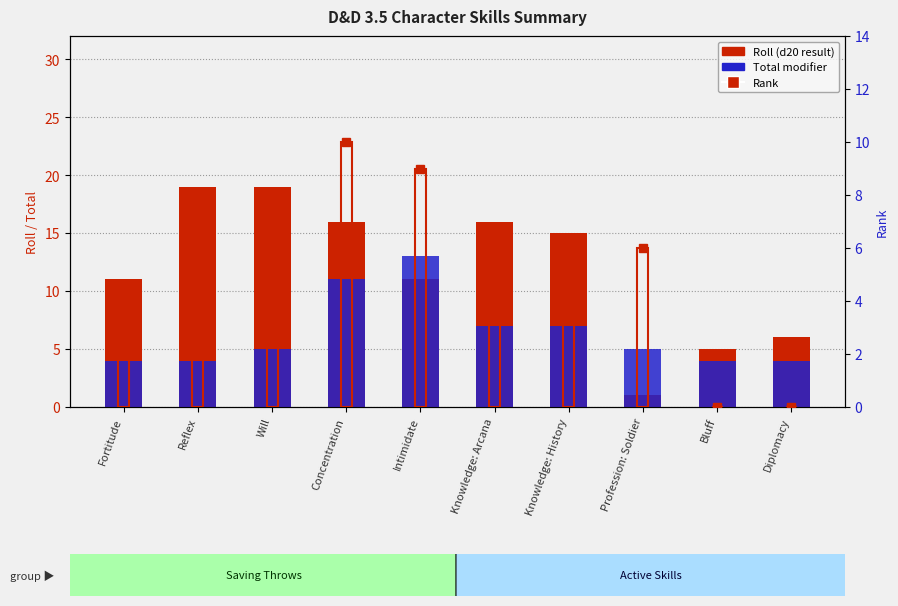

List the series in order of their overall mean, lowest first.

Rank, Total modifier, Roll (d20)